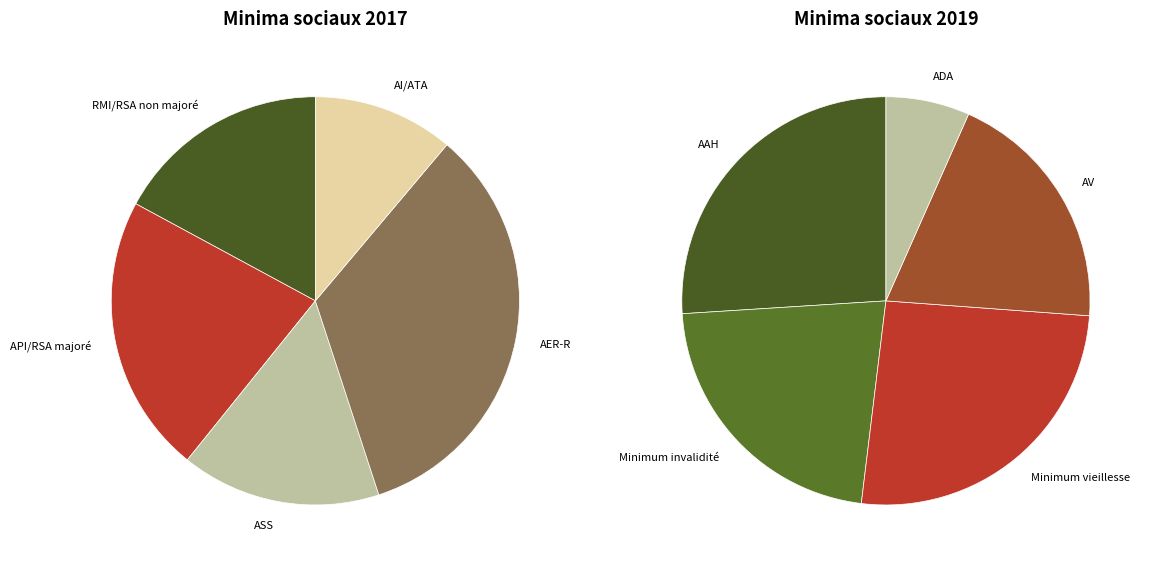

Does RMI/RSA non majoré account for over 50% of the chart?

No